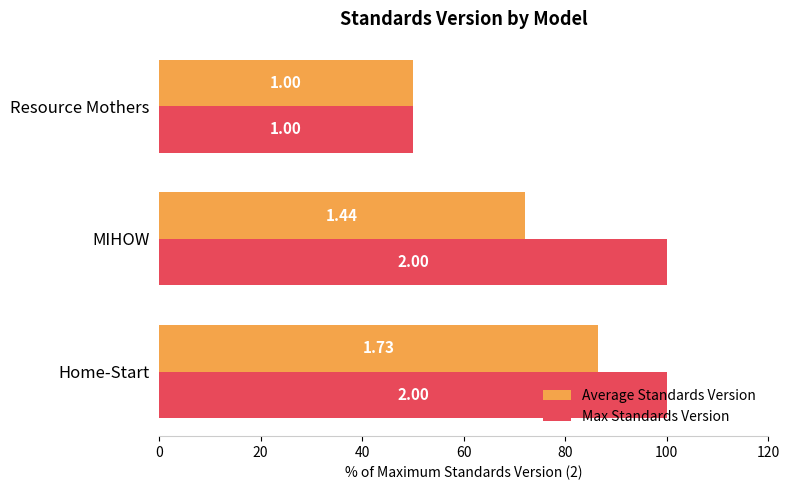

What are all the series names shown in the legend?

Average Standards Version, Max Standards Version